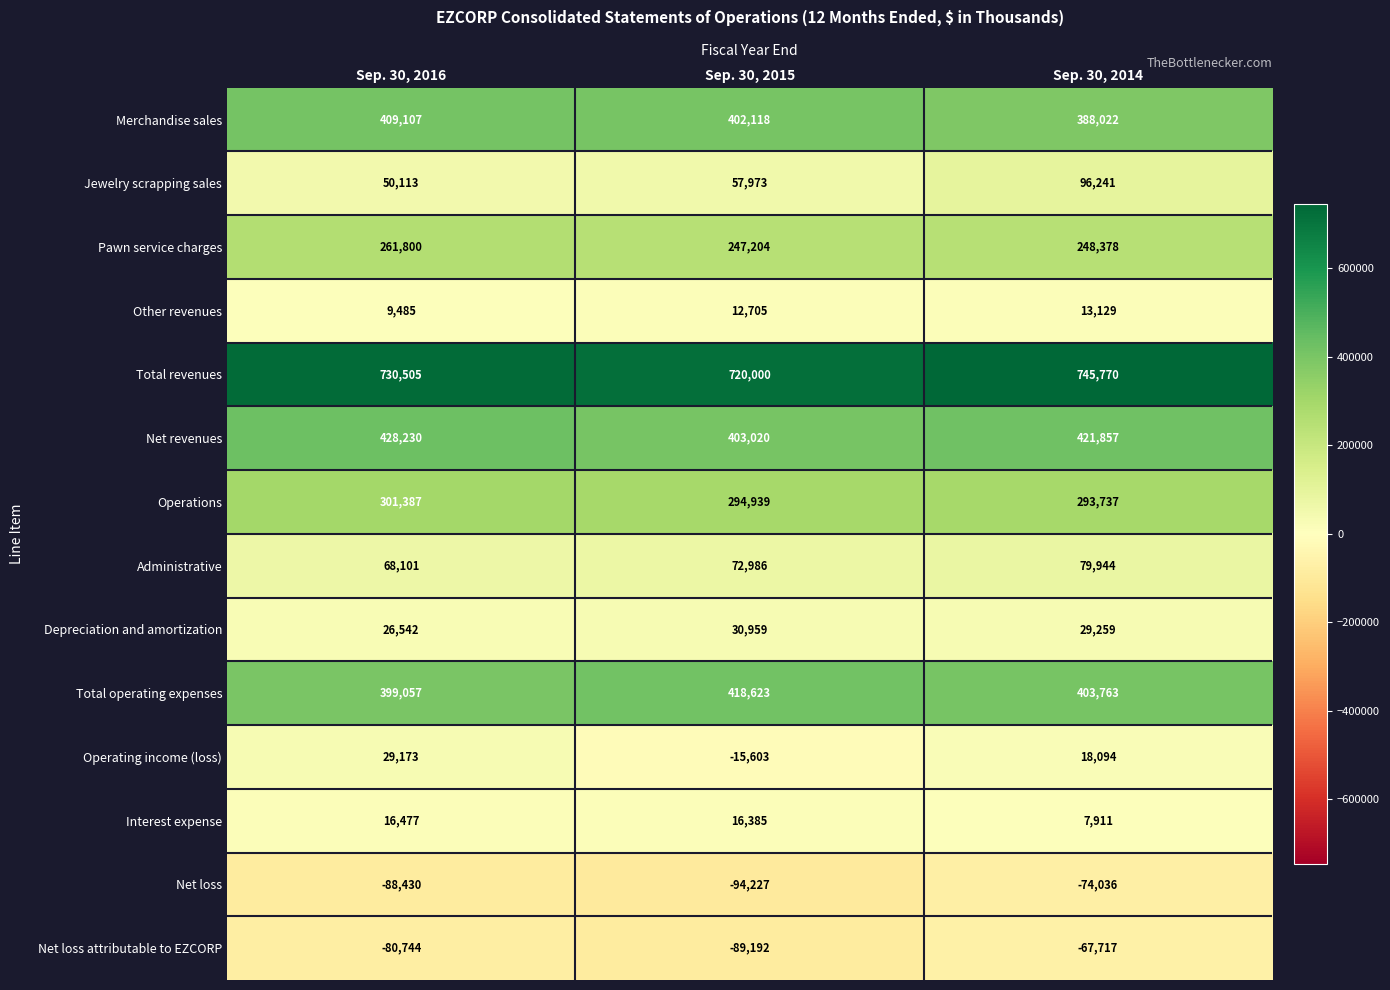

Between Sep. 30, 2015 and Sep. 30, 2014, which series saw the biggest shift?

Jewelry scrapping sales